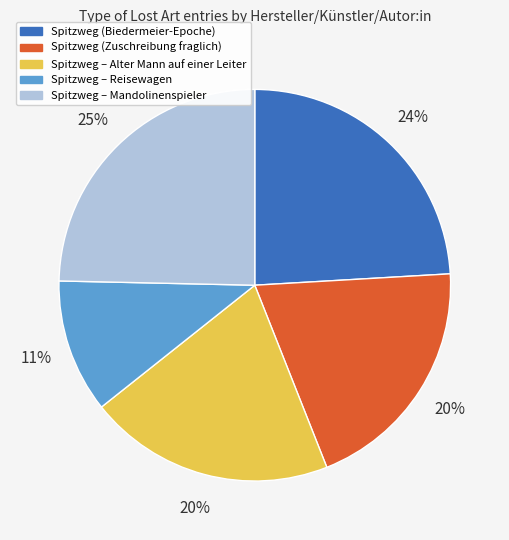

To the nearest percent, what is the difference between the largest and smallest slice percentages?

14%